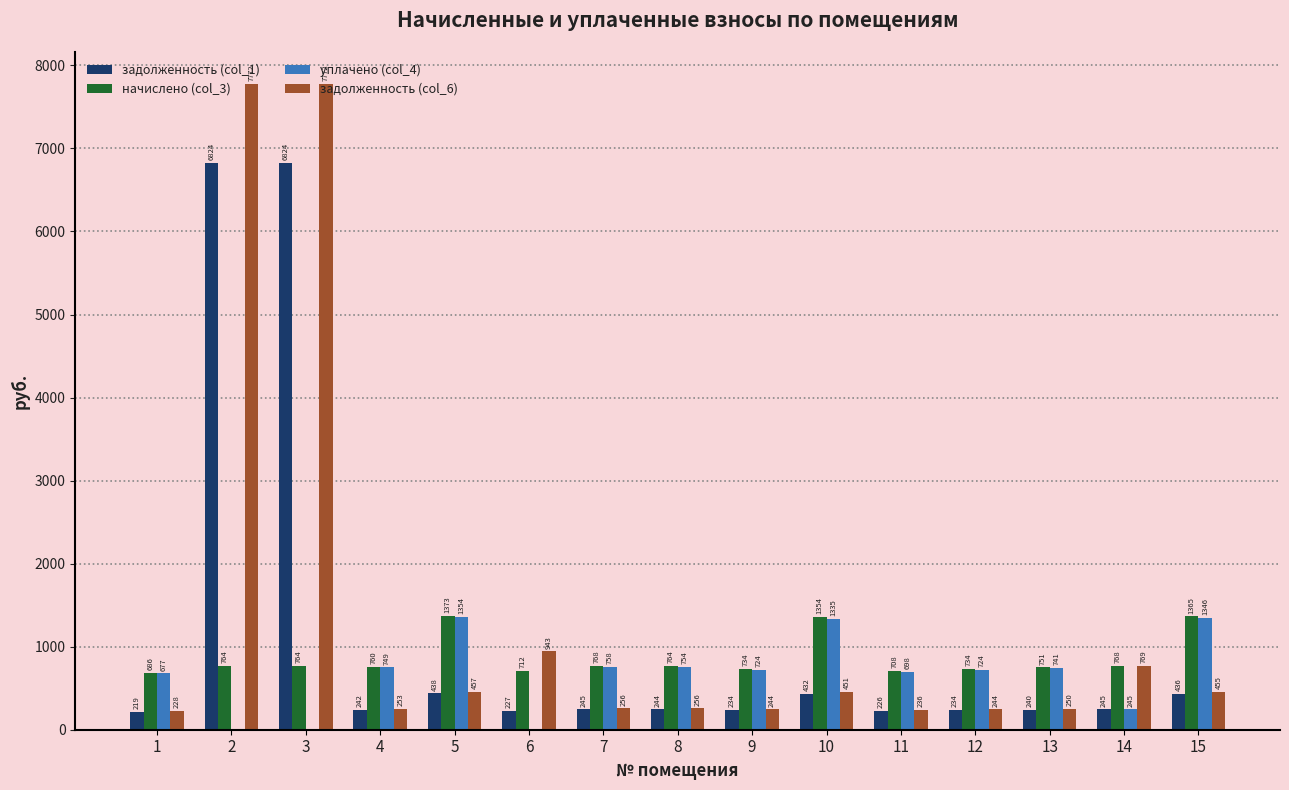

What is the approximate value of задолженность (col_1) at 7?

245.6